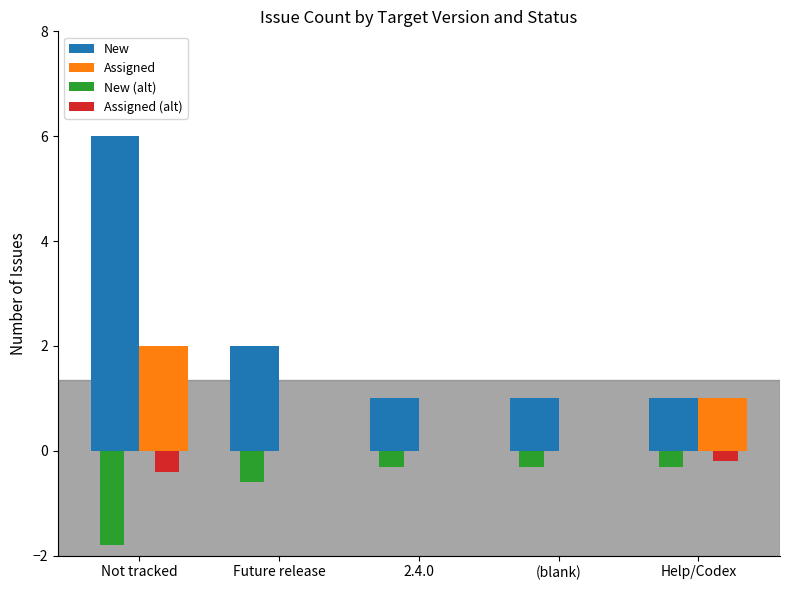

What is the highest value of the New series?

6.0